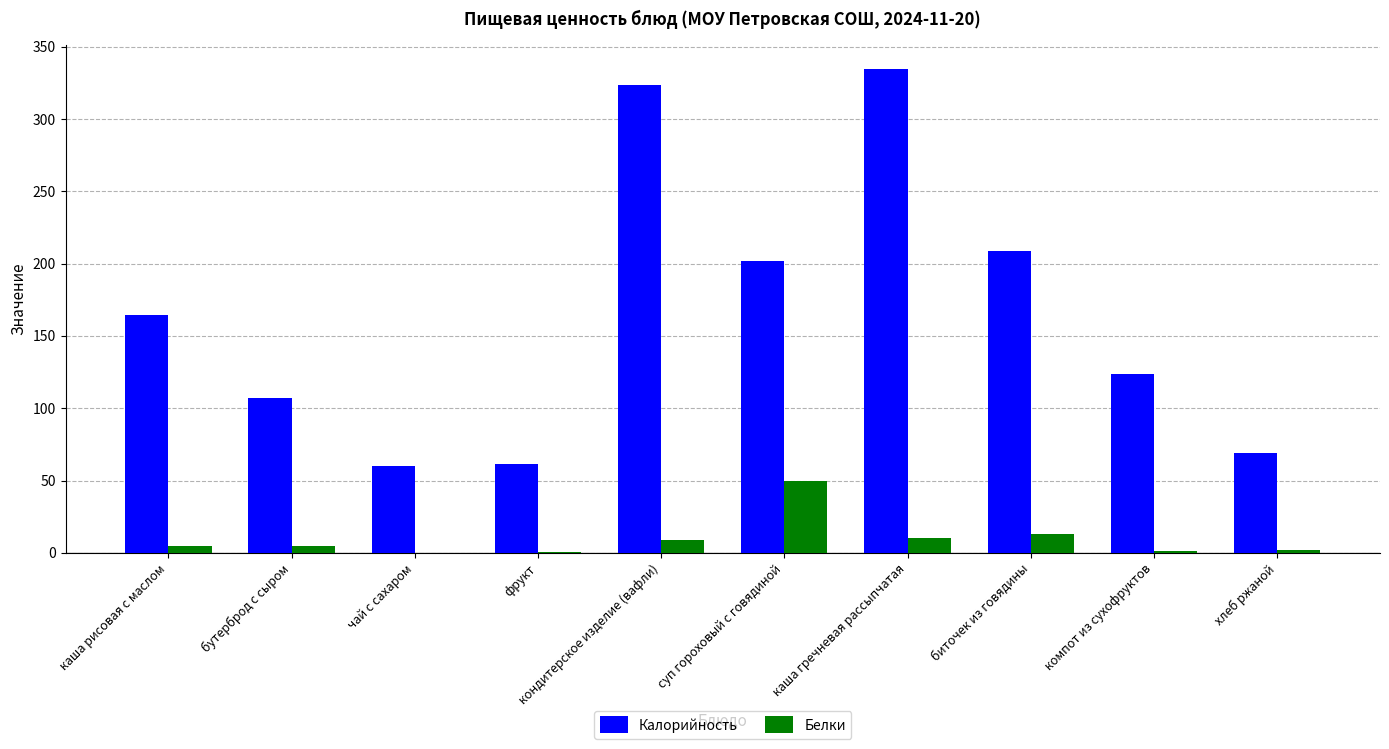

Which series changed the most between бутерброд с сыром and биточек из говядины?

Калорийность